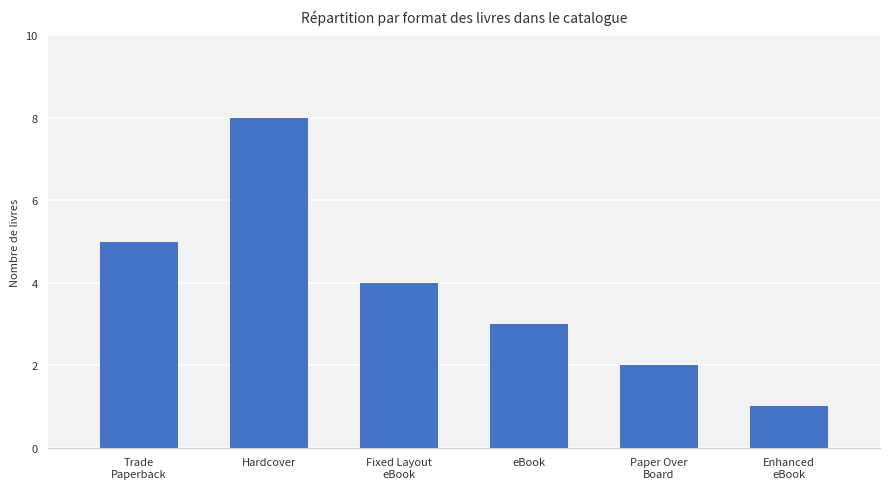

What is the value of the 3rd bar from the left?

4